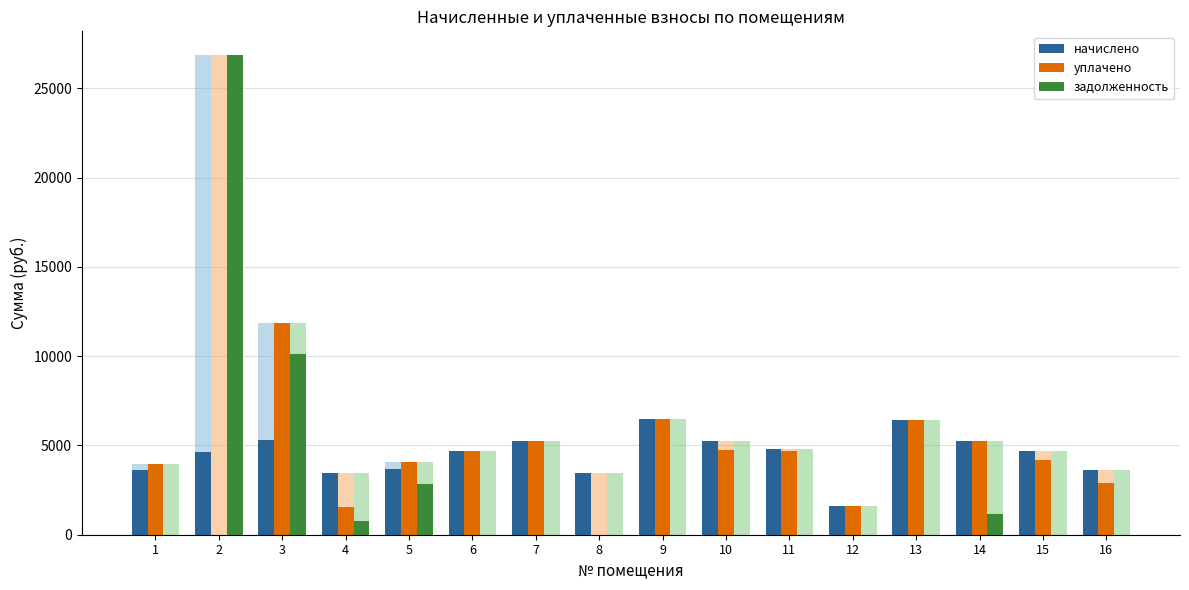

Between 2 and 1, which is larger?

2